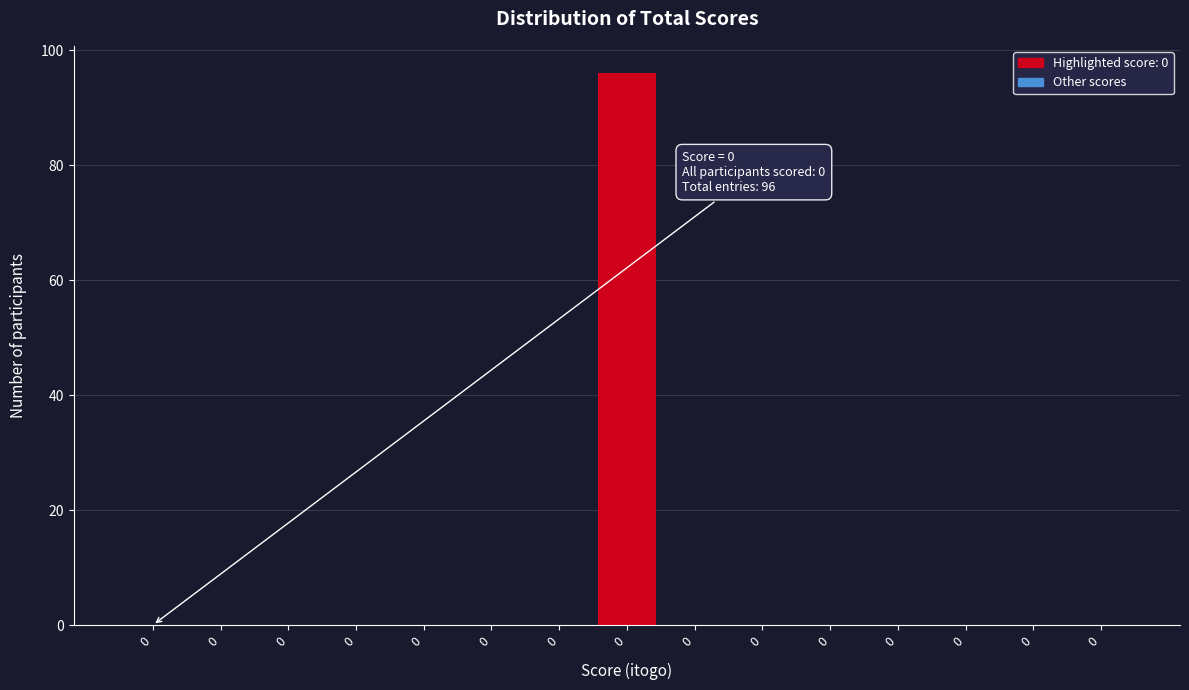

Are the bars horizontal?

No